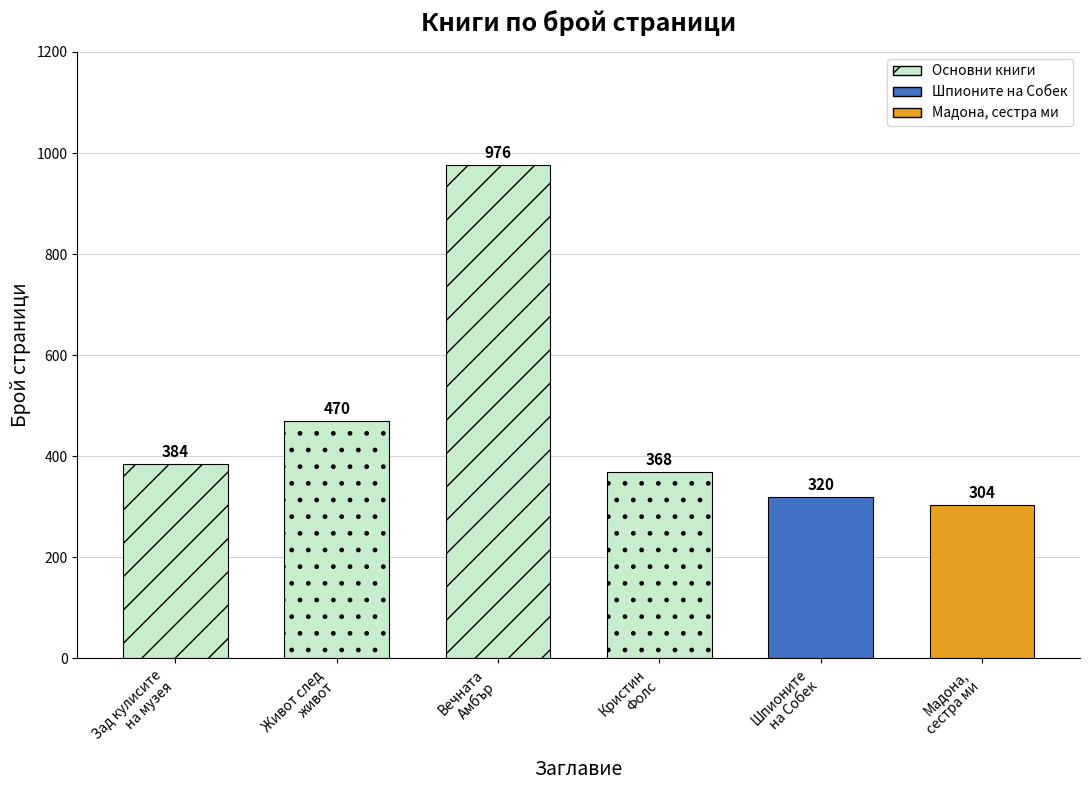

Reading right to left, transcribe all the data shown in this chart.

Биография=304	Исторически роман=320	Криминална проза=368	Исторически роман=976	Съвременен роман (XX век)=470	Съвременен роман (XX век)=384